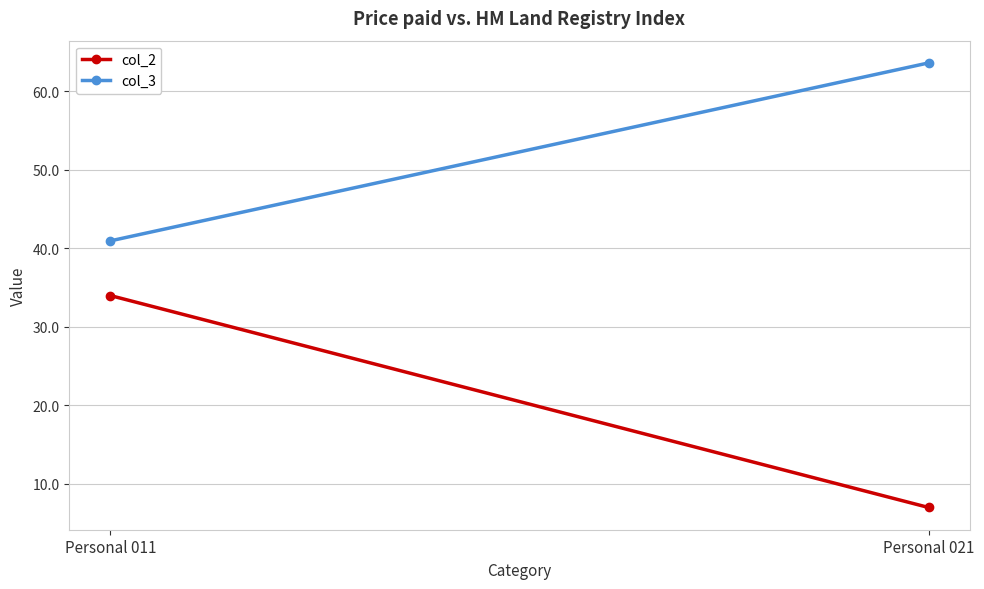

Reading left to right, list all the values displayed in this chart.

col_2: Personal 011=34.0	Personal 021=7.0
col_3: Personal 011=41.0	Personal 021=63.6